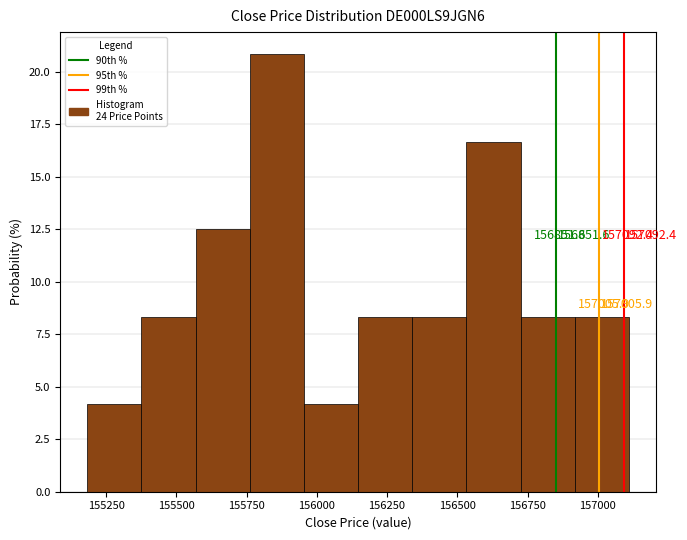

Read against the x-axis, roughly where is the centre of the tallest bar?

155850